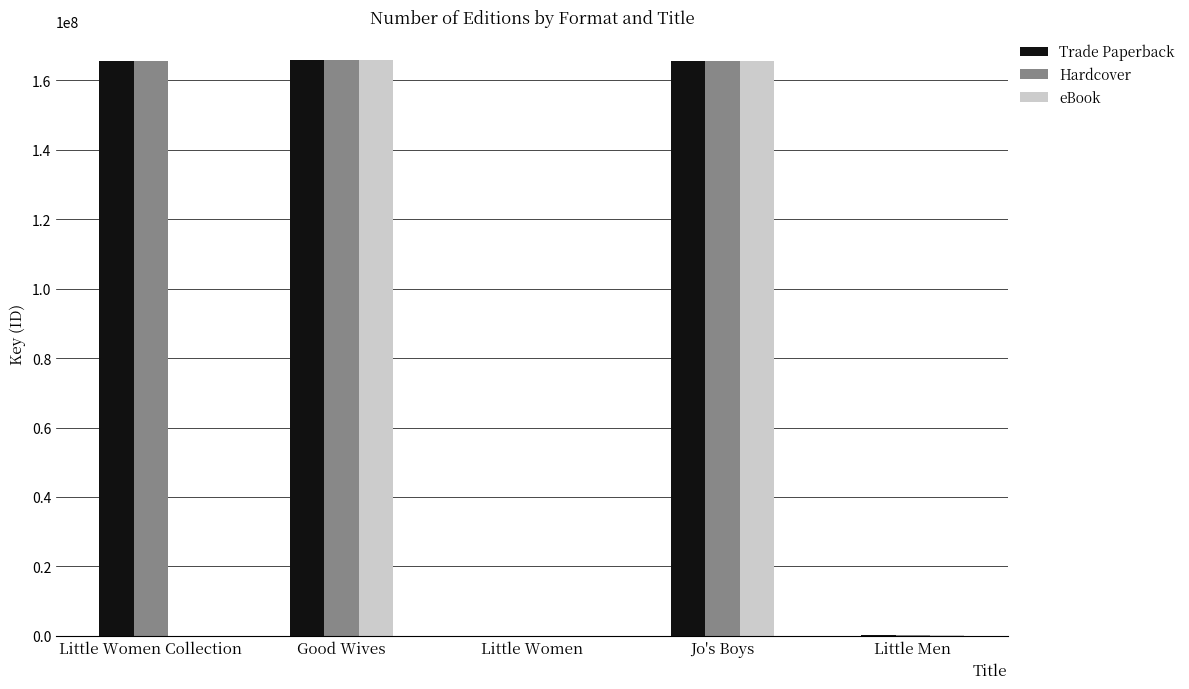

What are all the series names shown in the legend?

Trade Paperback, Hardcover, eBook